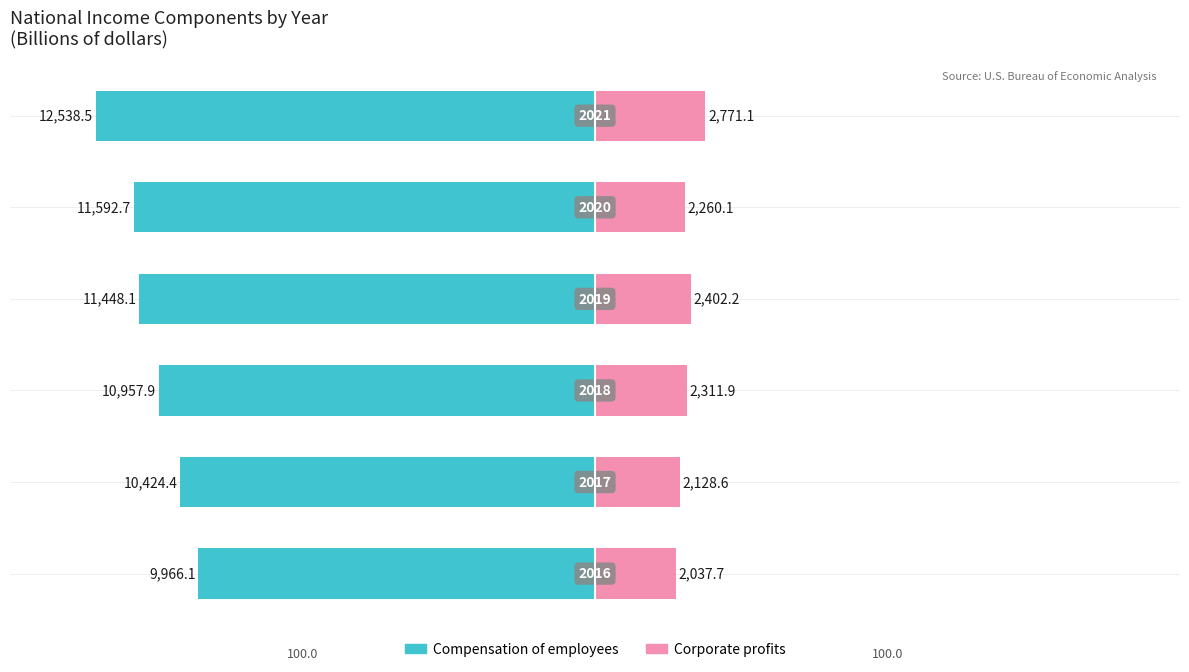

Which series has the widest spread of values?

Compensation of employees